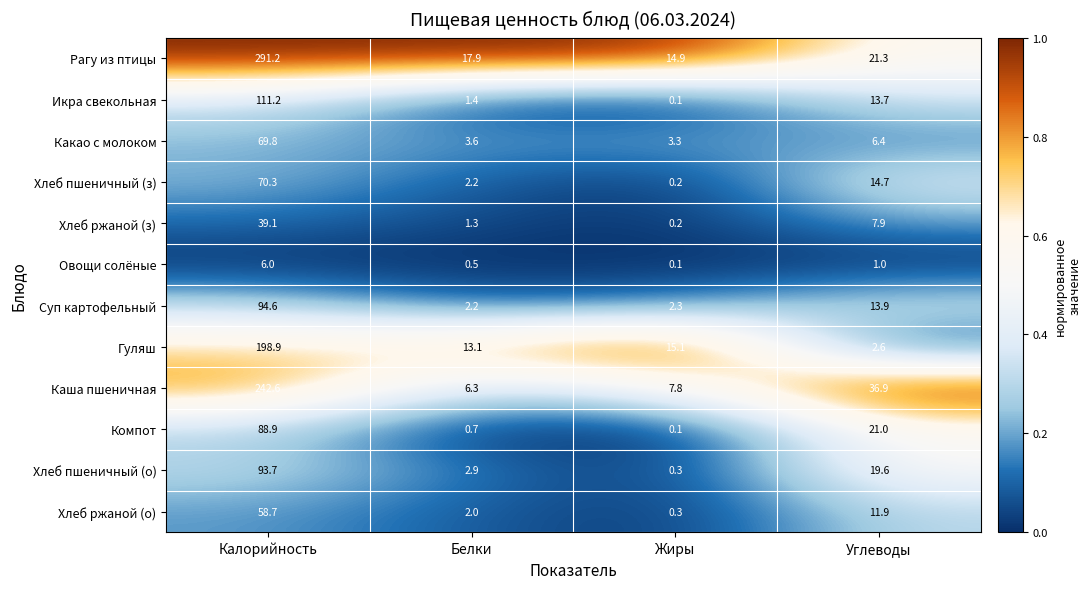

At which category does the chart reach its peak across all series?

Калорийность